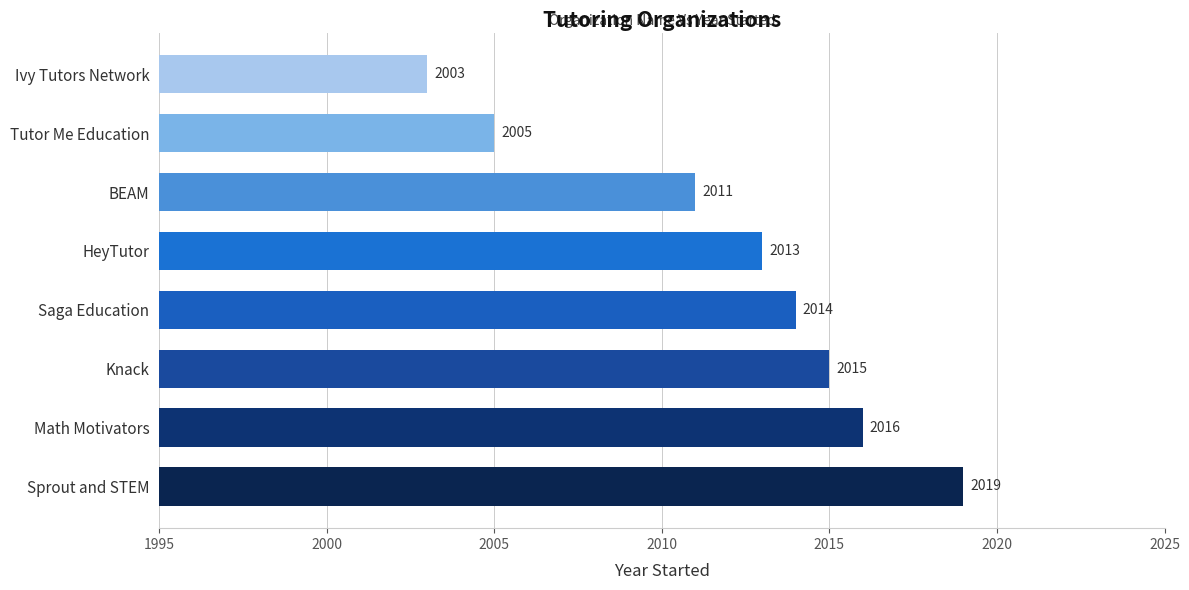

Are the bars grouped side by side (vs. stacked)?

No